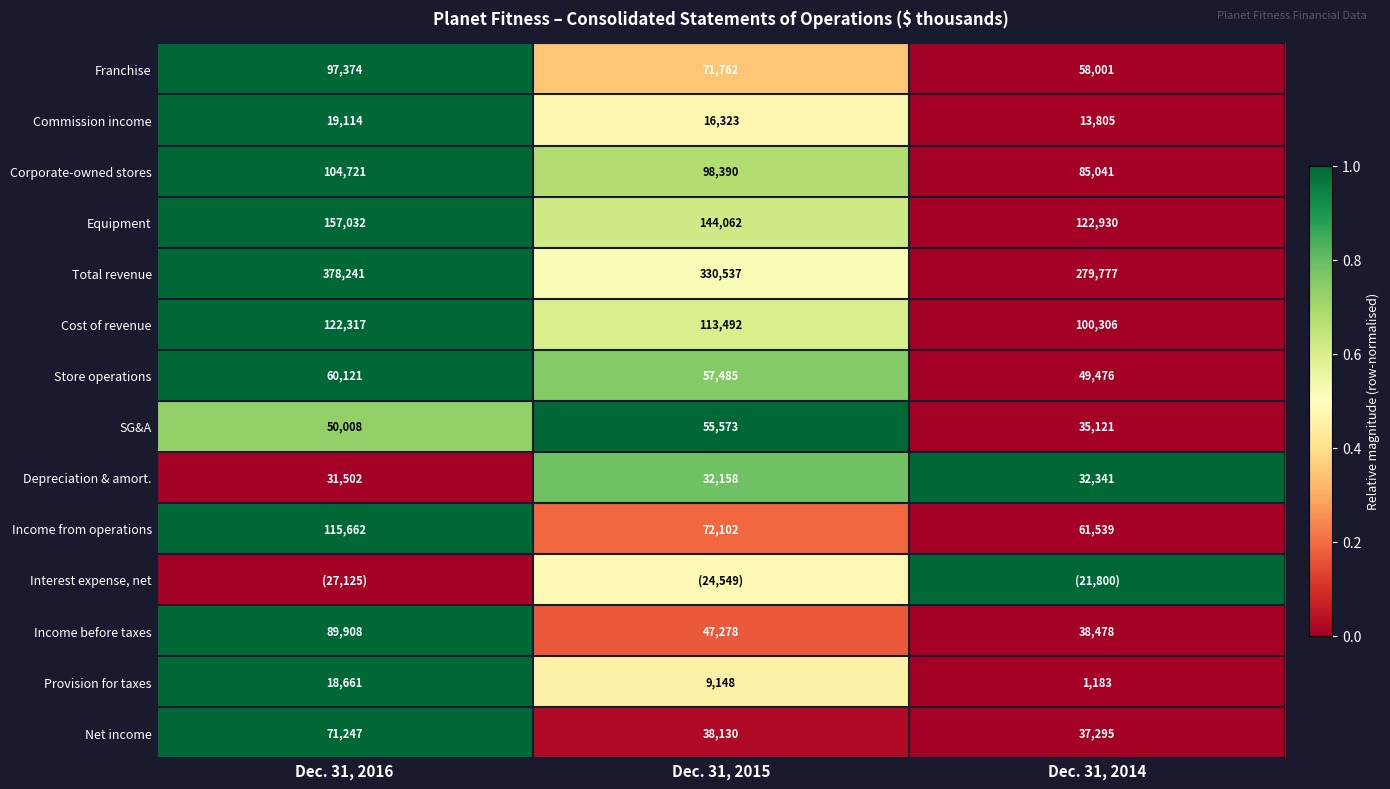

Which has a higher value, Dec. 31, 2014 or Dec. 31, 2015?

Dec. 31, 2015